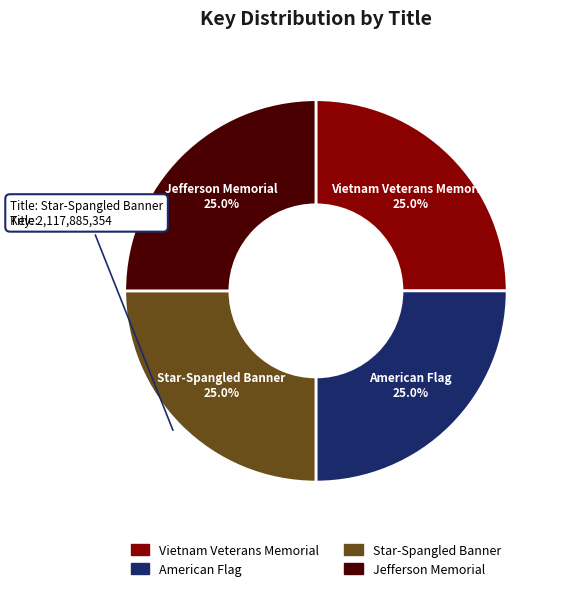

What portion of the pie excludes Jefferson Memorial?

75.0%